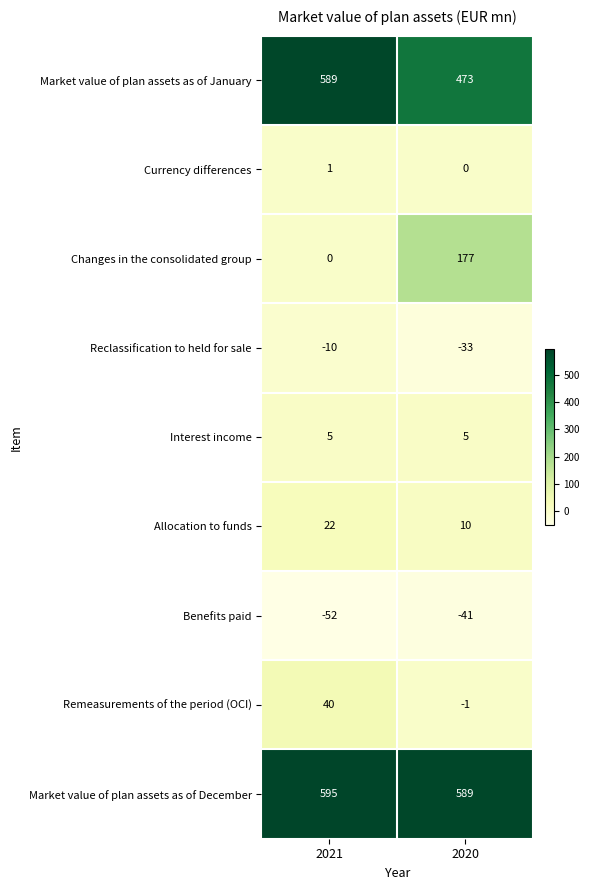

True or false: Market value of plan assets as of January has a value of 589 at 2021.

True